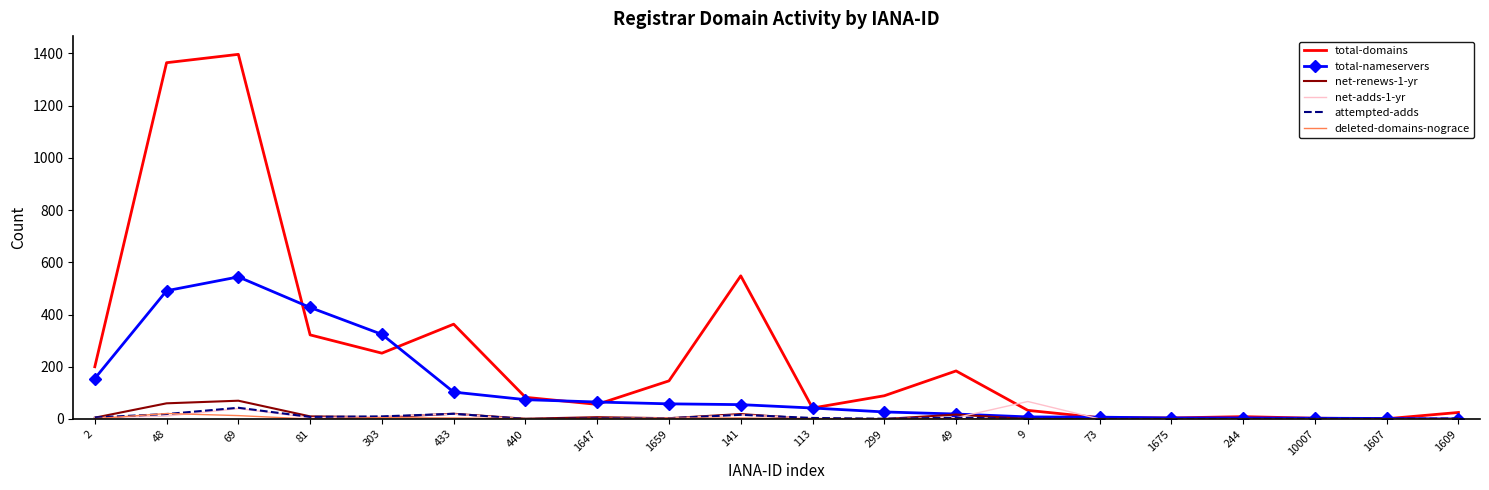

Is it true that total-domains equals 541 at 48?

False